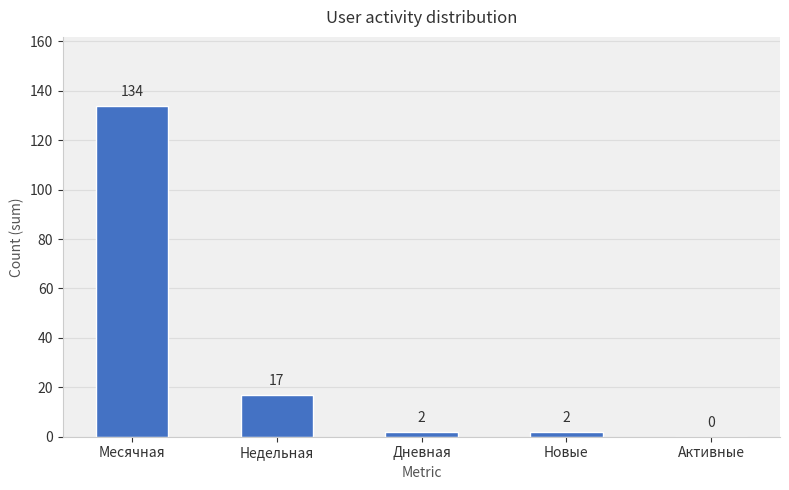

Where is the data nearest to the value 67?

Недельная